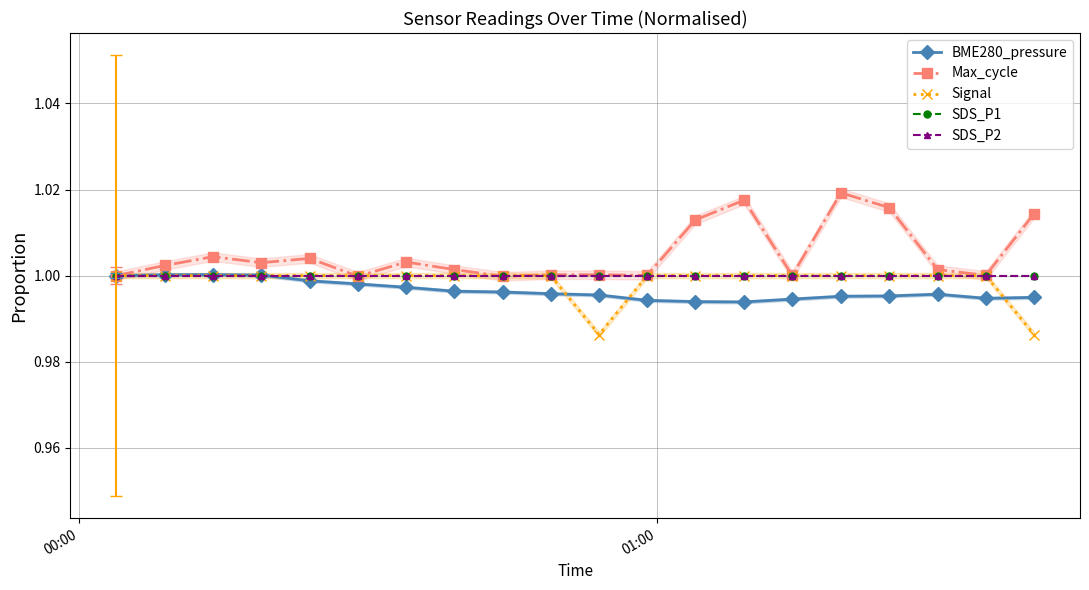

What is the maximum value shown in the chart?

1.0